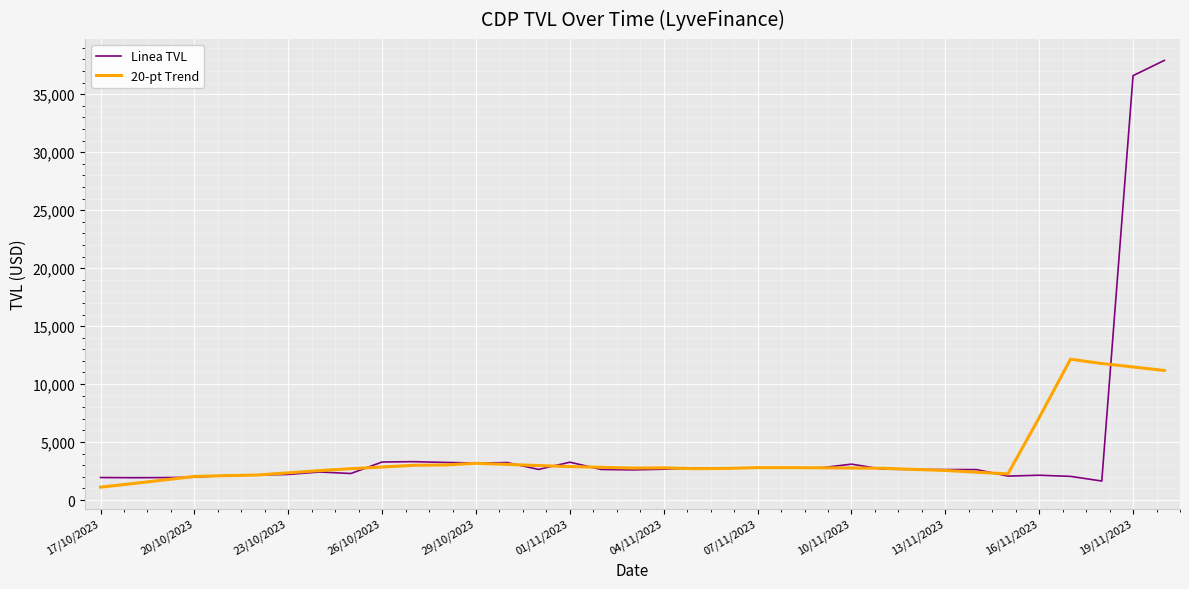

What is the difference between the second highest and second lowest values in the Linea TVL series?

34676.2